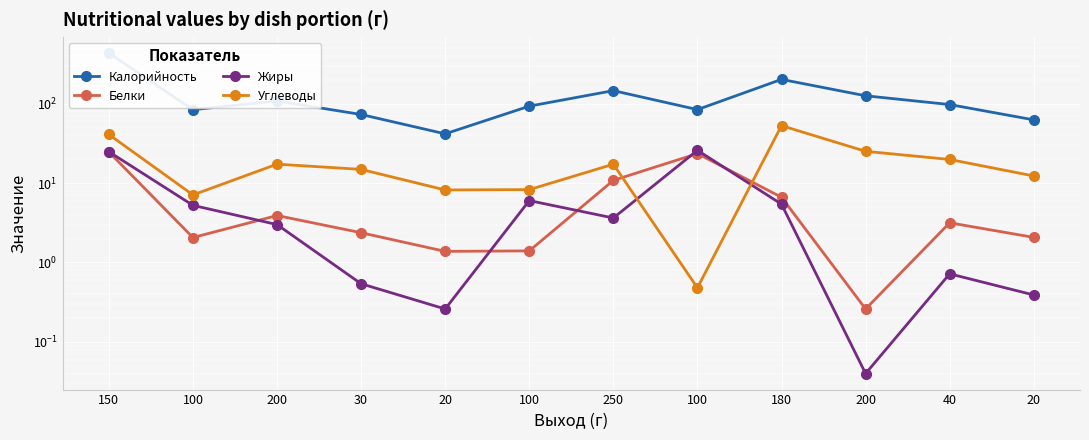

The Калорийность series shows 22.6 at 100. True or false?

False